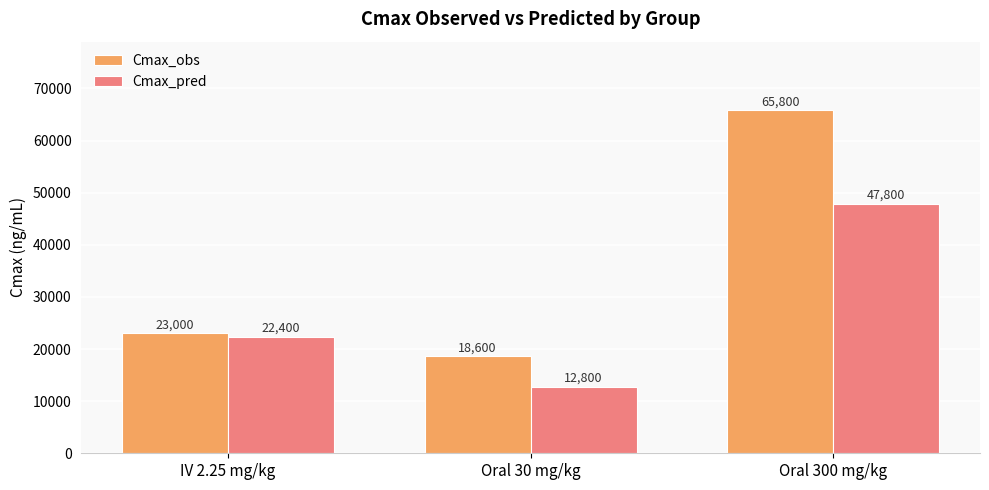

Between Oral 30 mg/kg and Oral 300 mg/kg, which series saw the biggest shift?

Cmax_obs